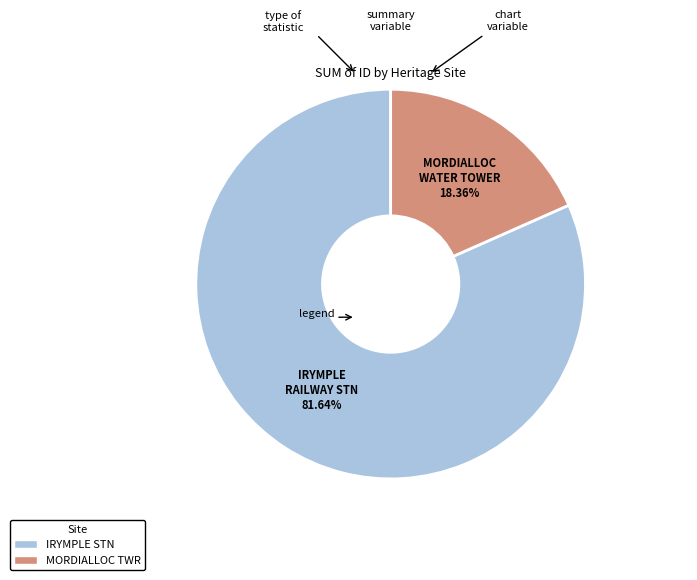

Does any single category account for the majority?

Yes